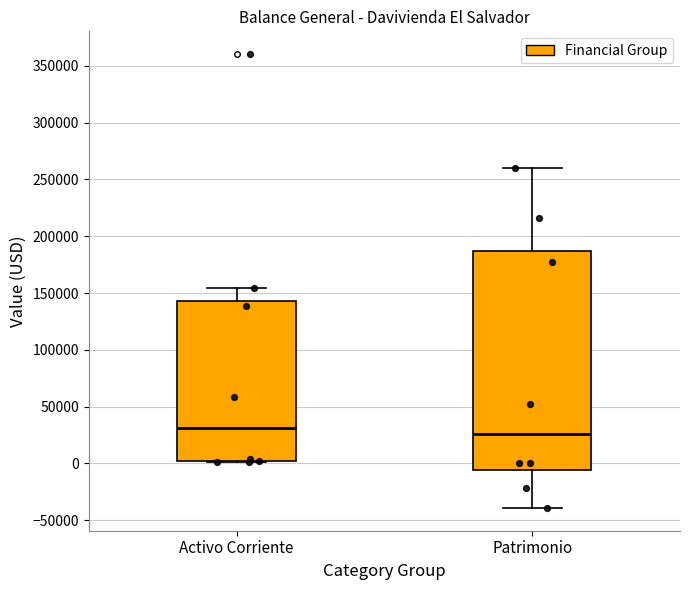

Which box's median line is the highest?

Activo Corriente